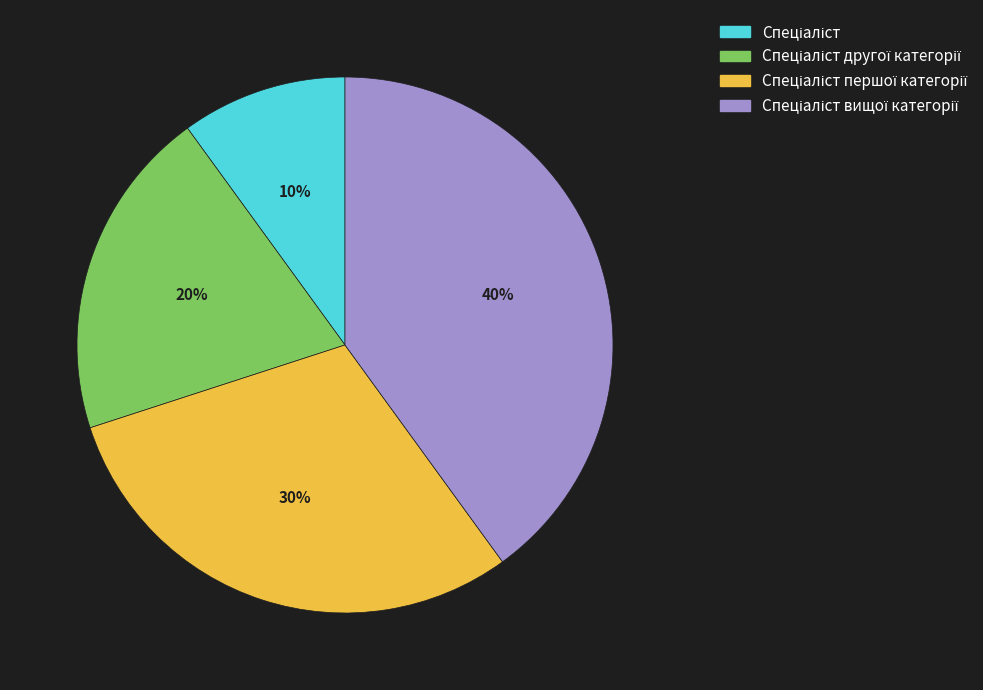

Is there any slice that represents more than half of the pie?

No